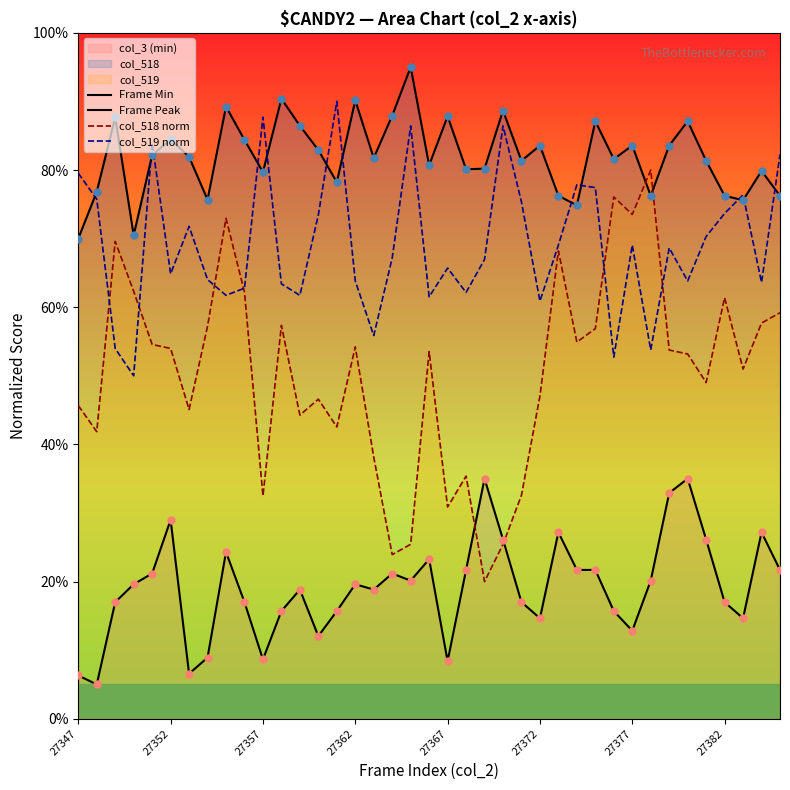

Which series has the widest spread of Y values?

col_518 norm